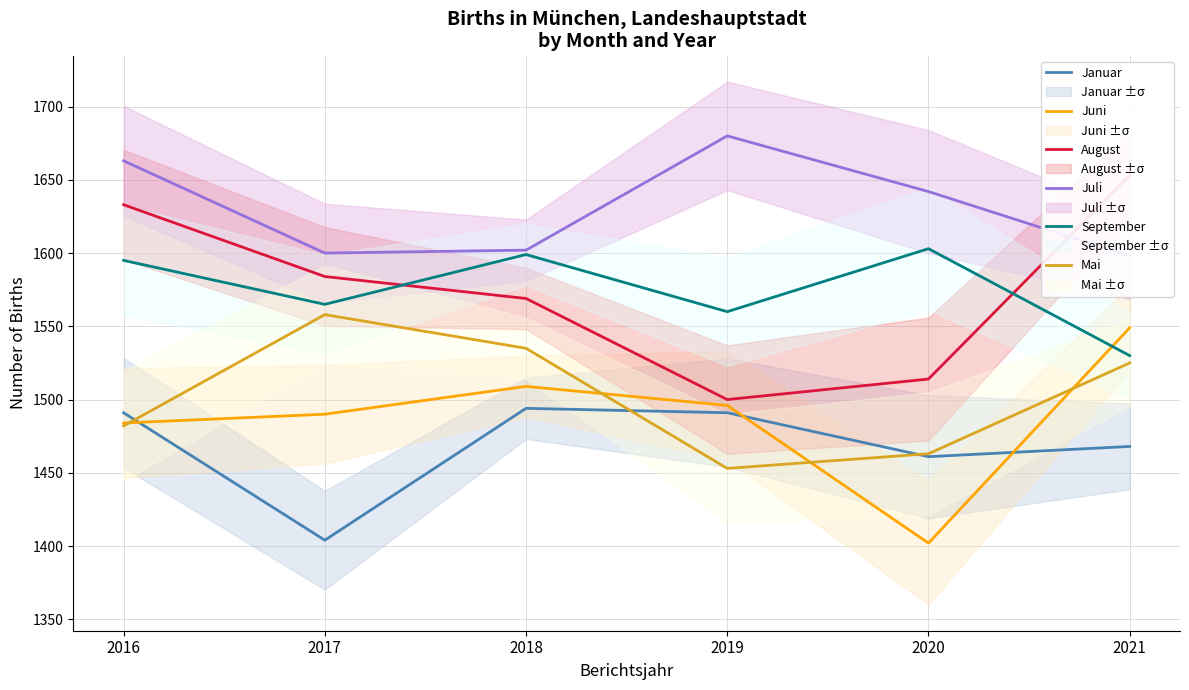

Which series changed the most between 2016 and 2020?

August